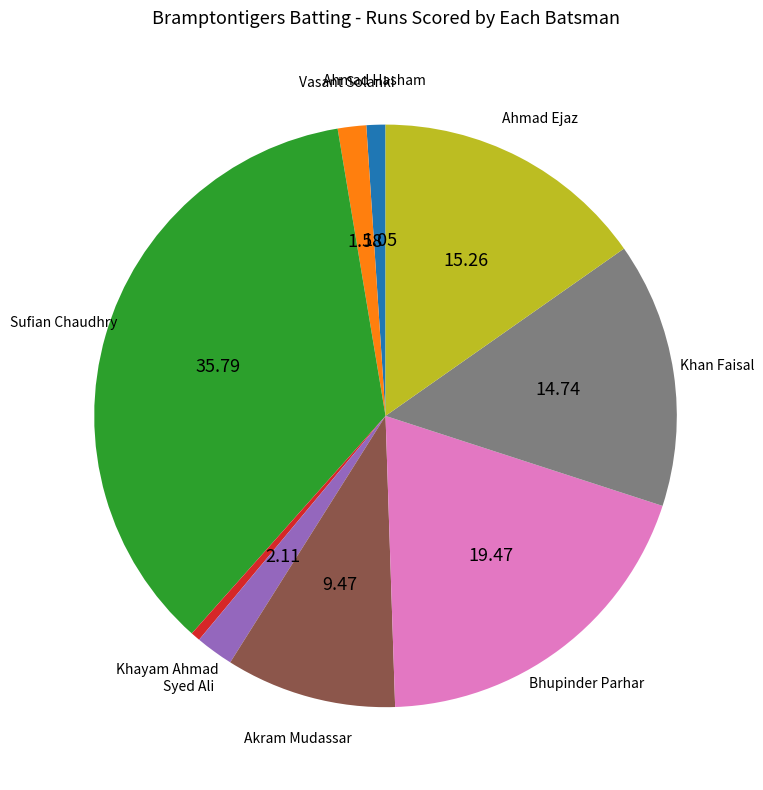

Does any single category account for the majority?

No